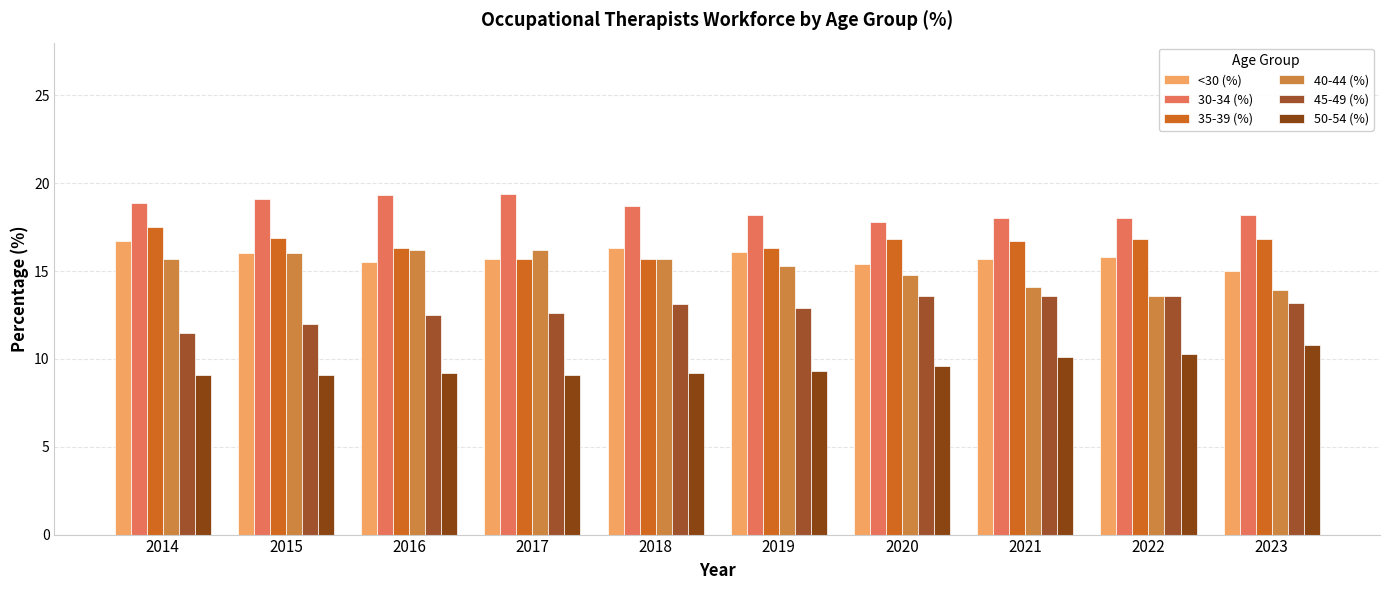

Which series has the largest total across all categories?

30-34 (%)